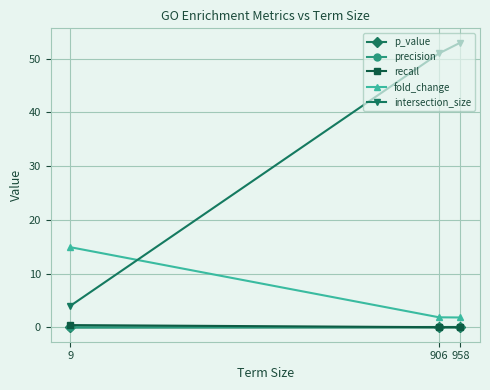

Which series has the widest spread of values?

intersection_size